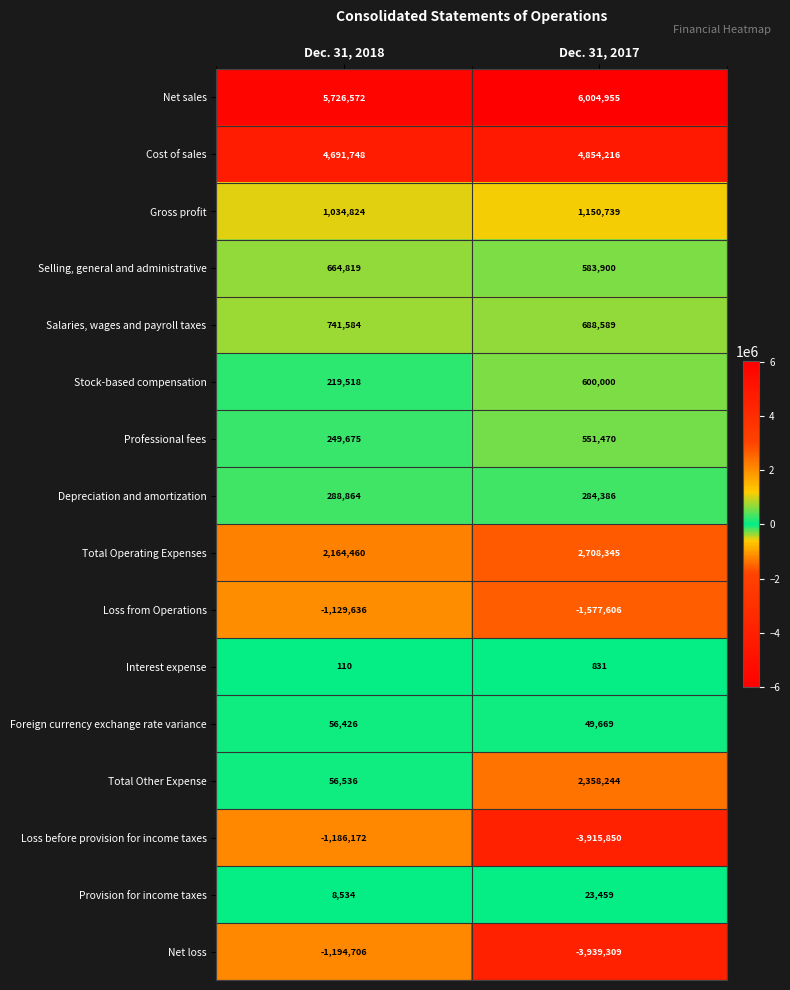

What value does the Professional fees series have at Dec. 31, 2017, to the nearest 50?

551450